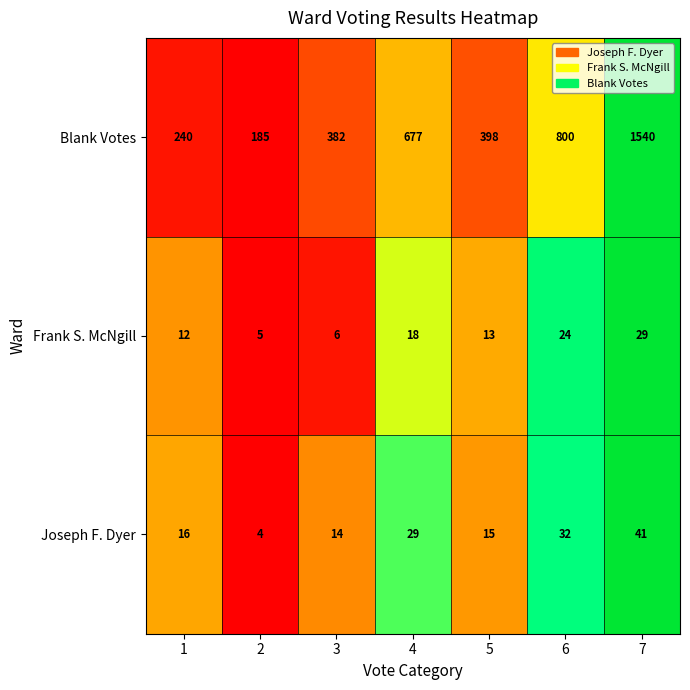

What is the greatest value displayed?

1540